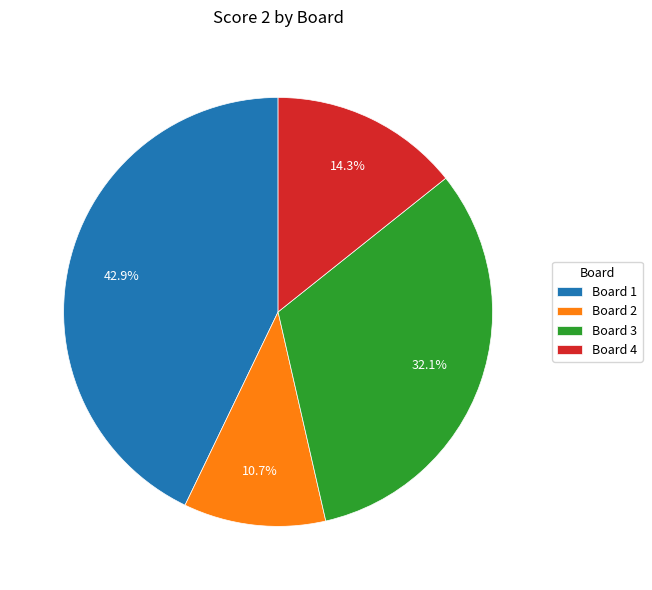

How much of the chart is everything except Board 2?

89.3%